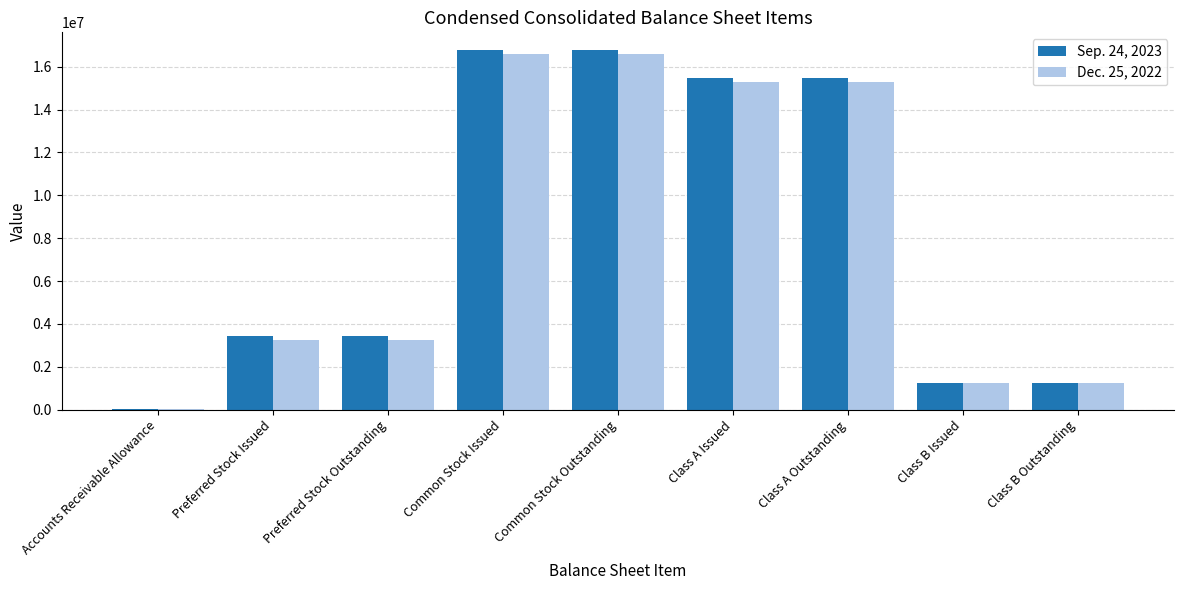

True or false: Sep. 24, 2023 has a value of 30092058 at Common Stock Outstanding.

False